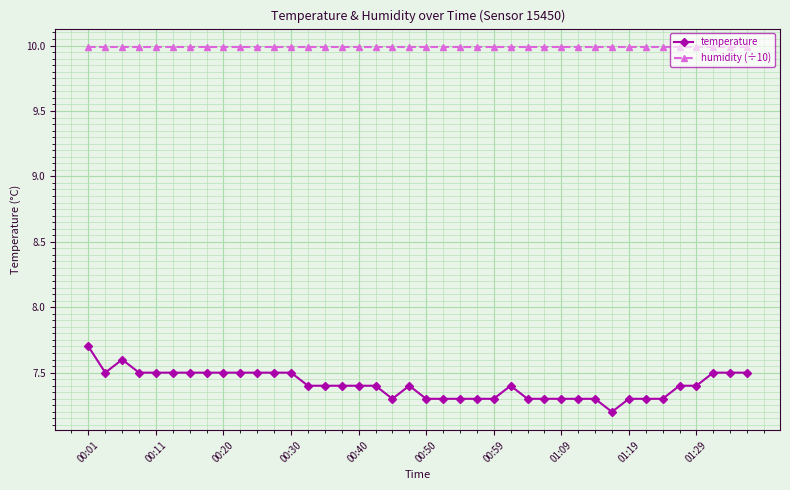

At how many categories does at least one series exceed 9?

40